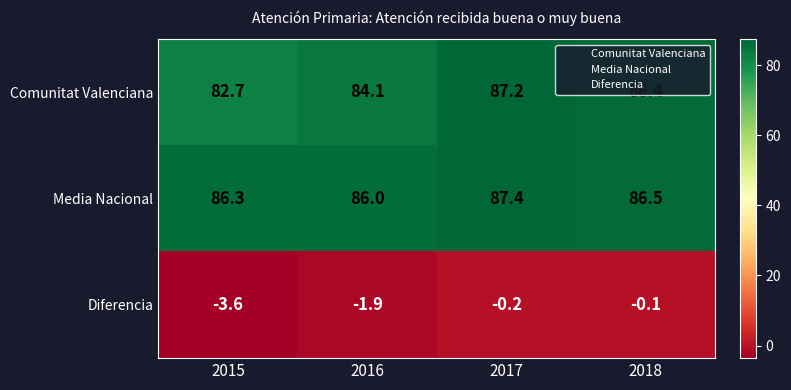

At which category is the sum across all series the highest?

2017